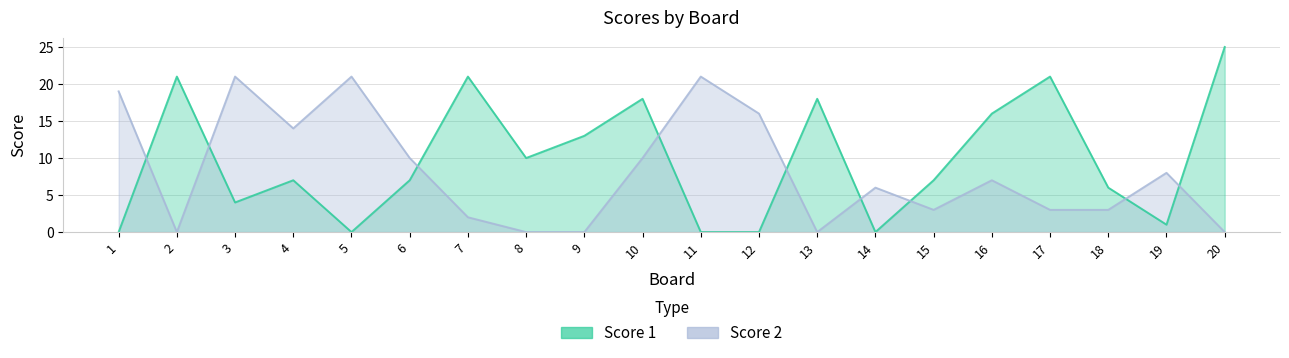

What is the value of the Score 2 point at the 15th from the left?

3